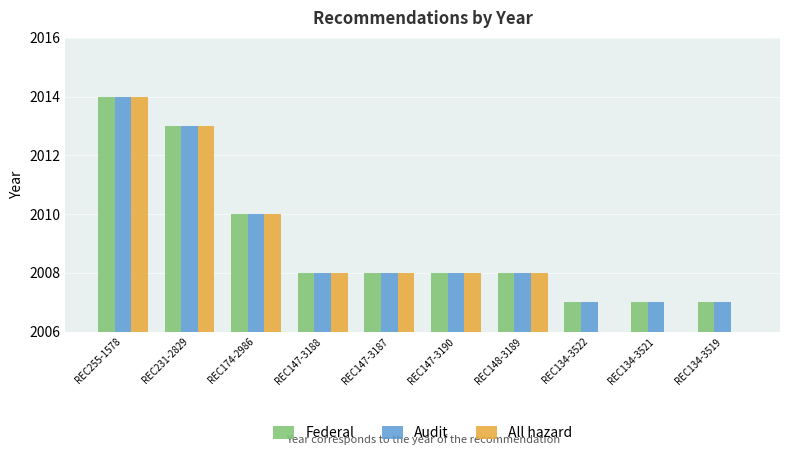

Reading left to right, list all the values displayed in this chart.

Federal: REC255-1578=2014	REC231-2829=2013	REC174-2986=2010	REC147-3188=2008	REC147-3187=2008	REC147-3190=2008	REC148-3189=2008	REC134-3522=2007	REC134-3521=2007	REC134-3519=2007
Audit: REC255-1578=2014	REC231-2829=2013	REC174-2986=2010	REC147-3188=2008	REC147-3187=2008	REC147-3190=2008	REC148-3189=2008	REC134-3522=2007	REC134-3521=2007	REC134-3519=2007
All hazard: REC255-1578=2014	REC231-2829=2013	REC174-2986=2010	REC147-3188=2008	REC147-3187=2008	REC147-3190=2008	REC148-3189=2008	REC134-3522=0	REC134-3521=0	REC134-3519=0